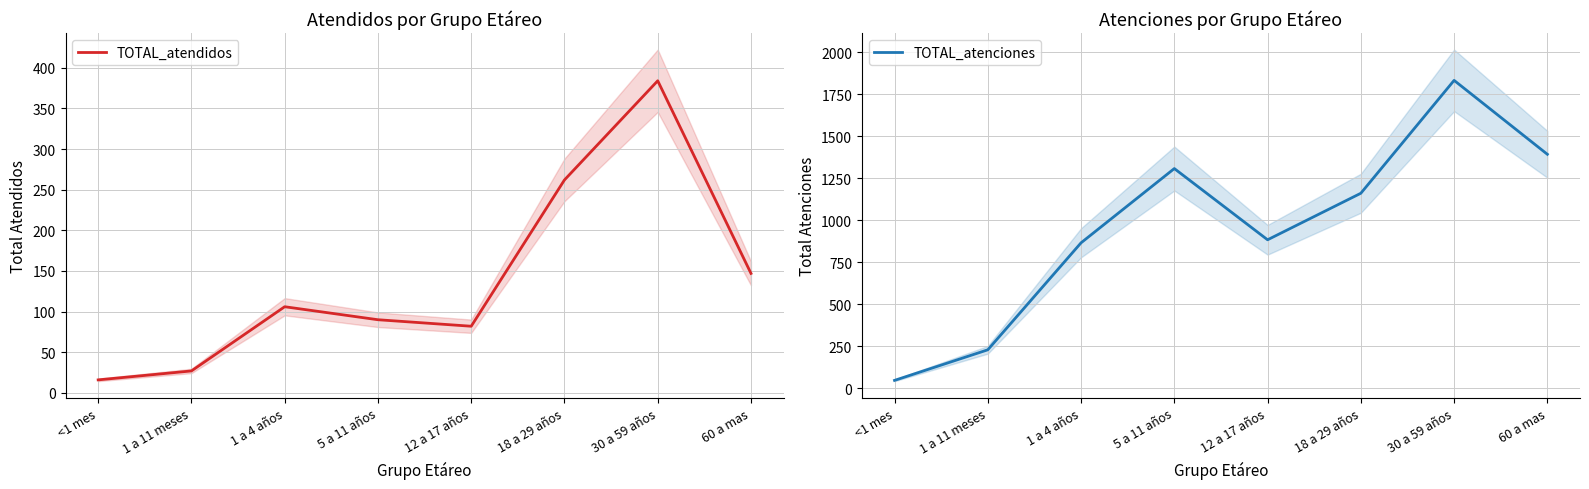

Is it true that TOTAL_atenciones equals 1834 at 30 a 59 años?

True